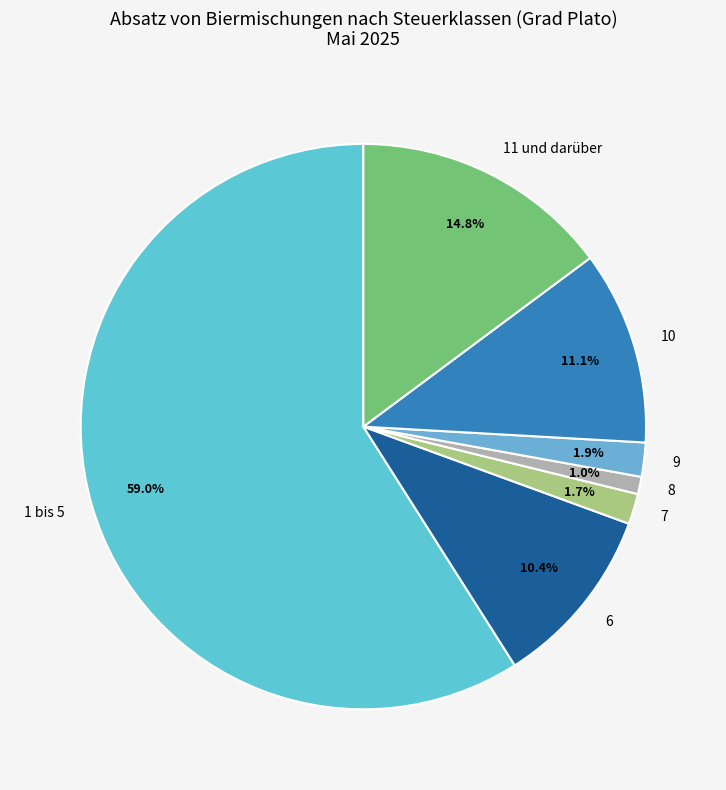

Combined, do 7 and 1 bis 5 account for over 50%?

Yes